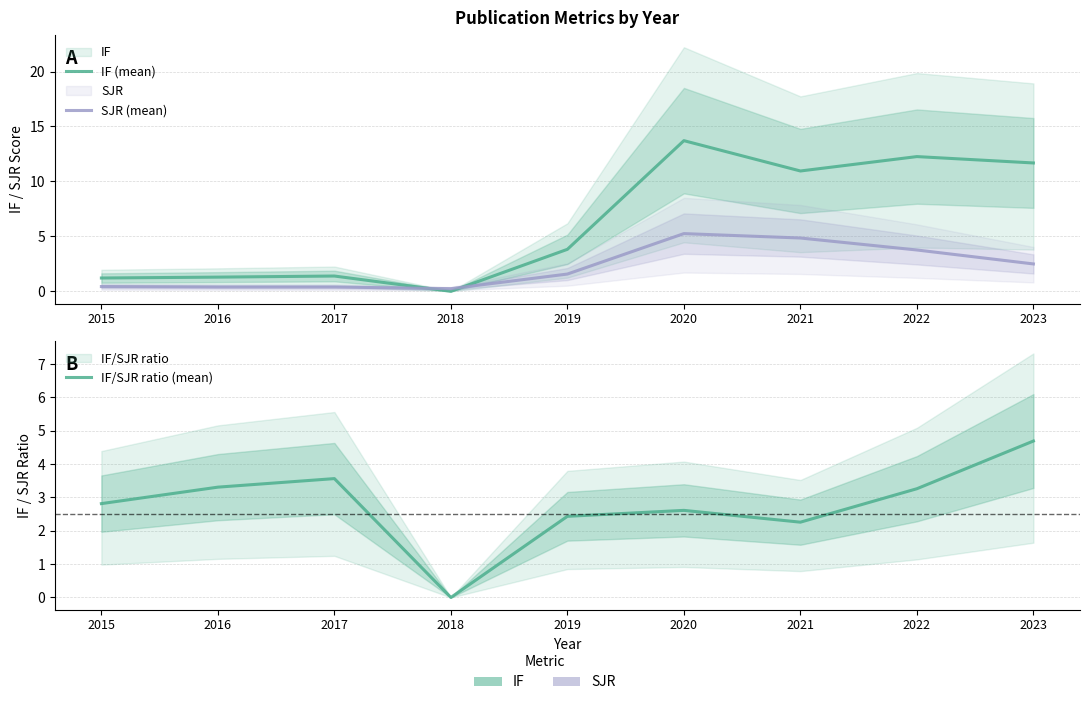

Which has a higher value, 2018 or 2022?

2022